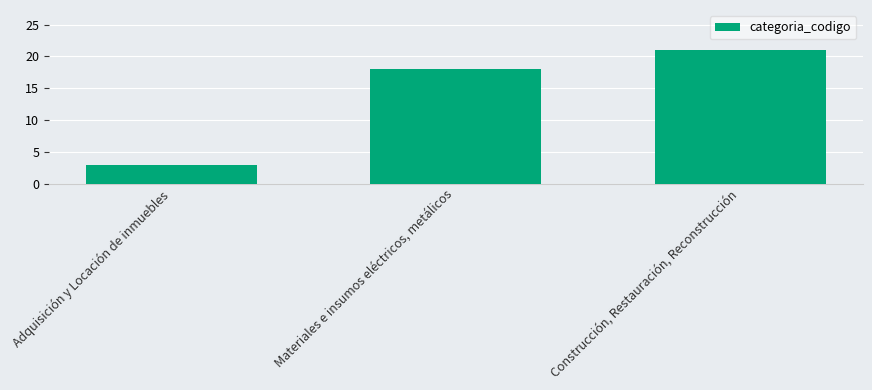

List the labels in order of value, largest first.

Construcción, Restauración, Reconstrucción, Materiales e insumos eléctricos, metálicos, Adquisición y Locación de inmuebles